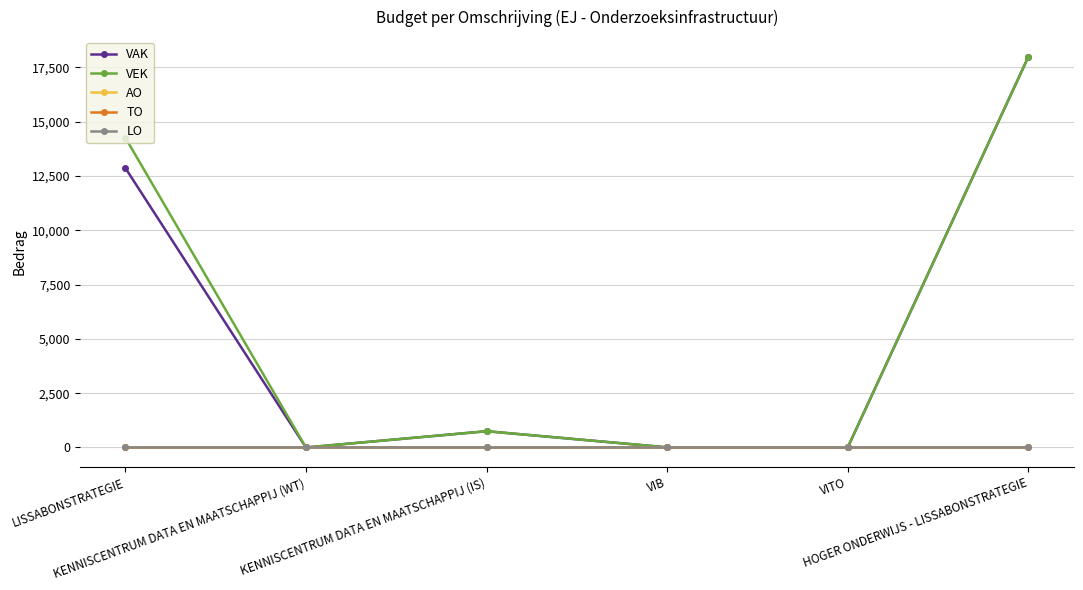

Is this an area chart (filled region under the line)?

No